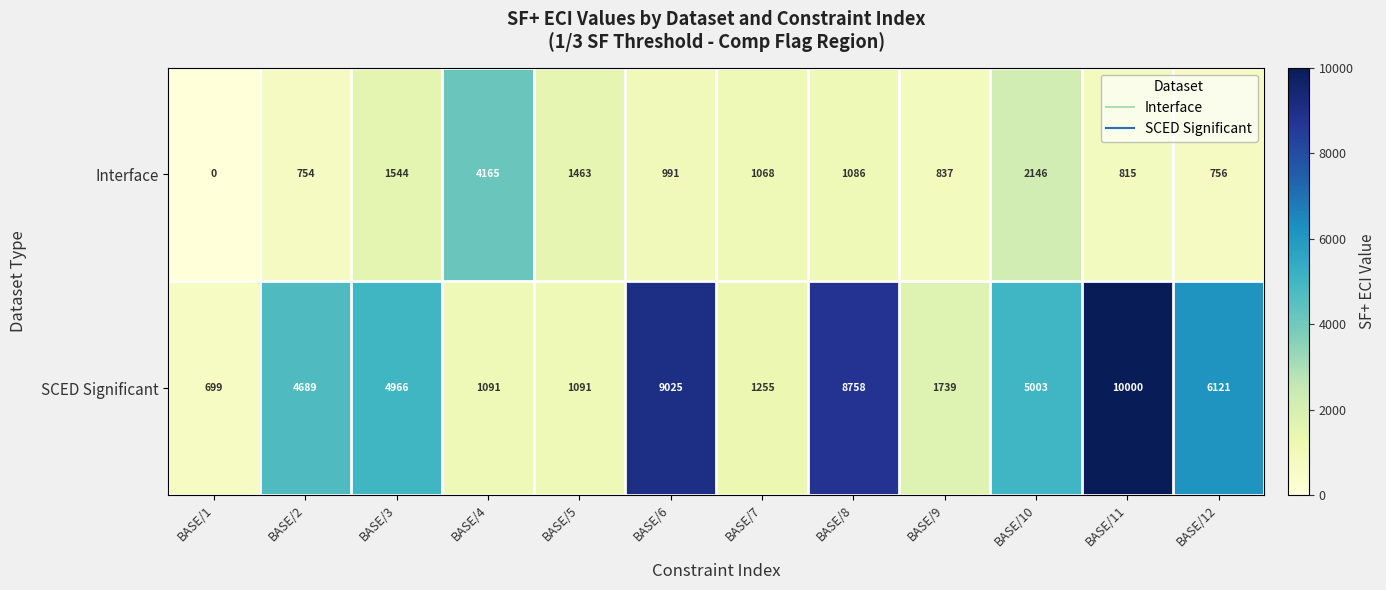

What is the approximate value of SCED Significant at BASE/2, to the nearest 10?

4690